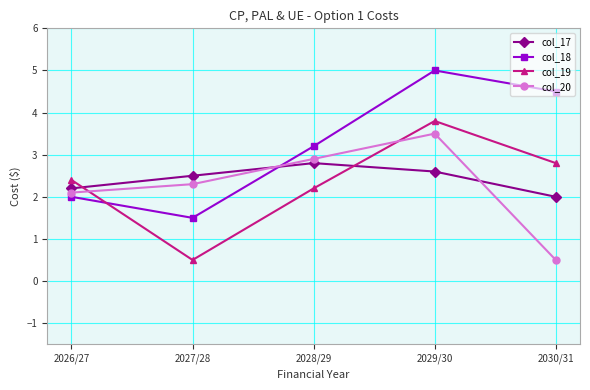

At which label is col_17 closest to 2?

2030/31